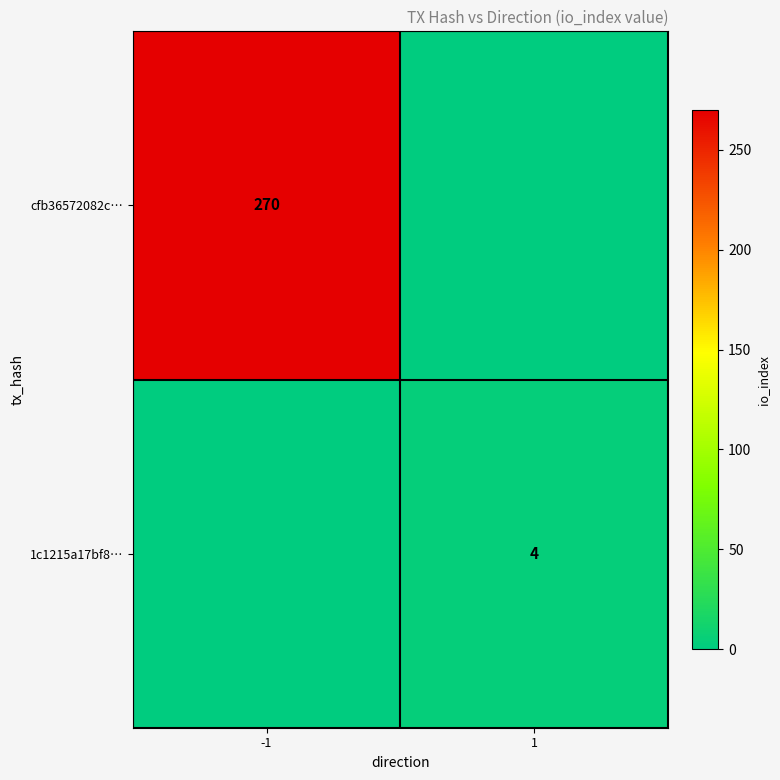

True or false: cfb36572082c… has a value of 270 at -1.

True